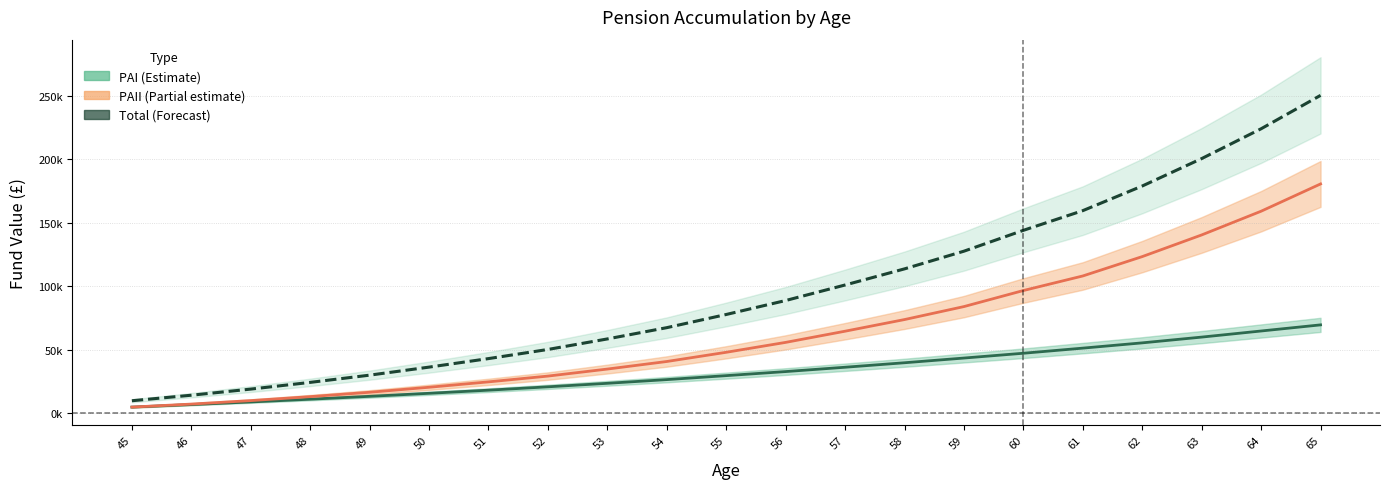

What is the difference between the highest and lowest values at 45?

5000.0